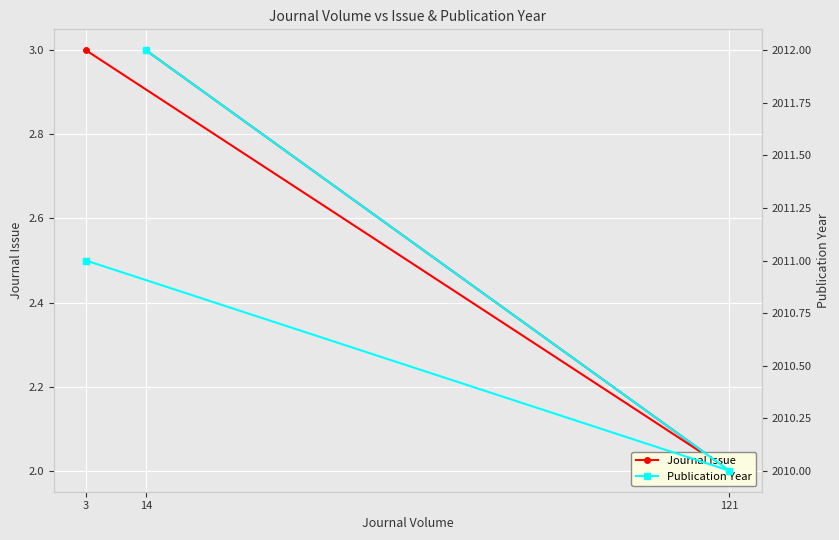

Where is Publication Year nearest to the value 2011?

3